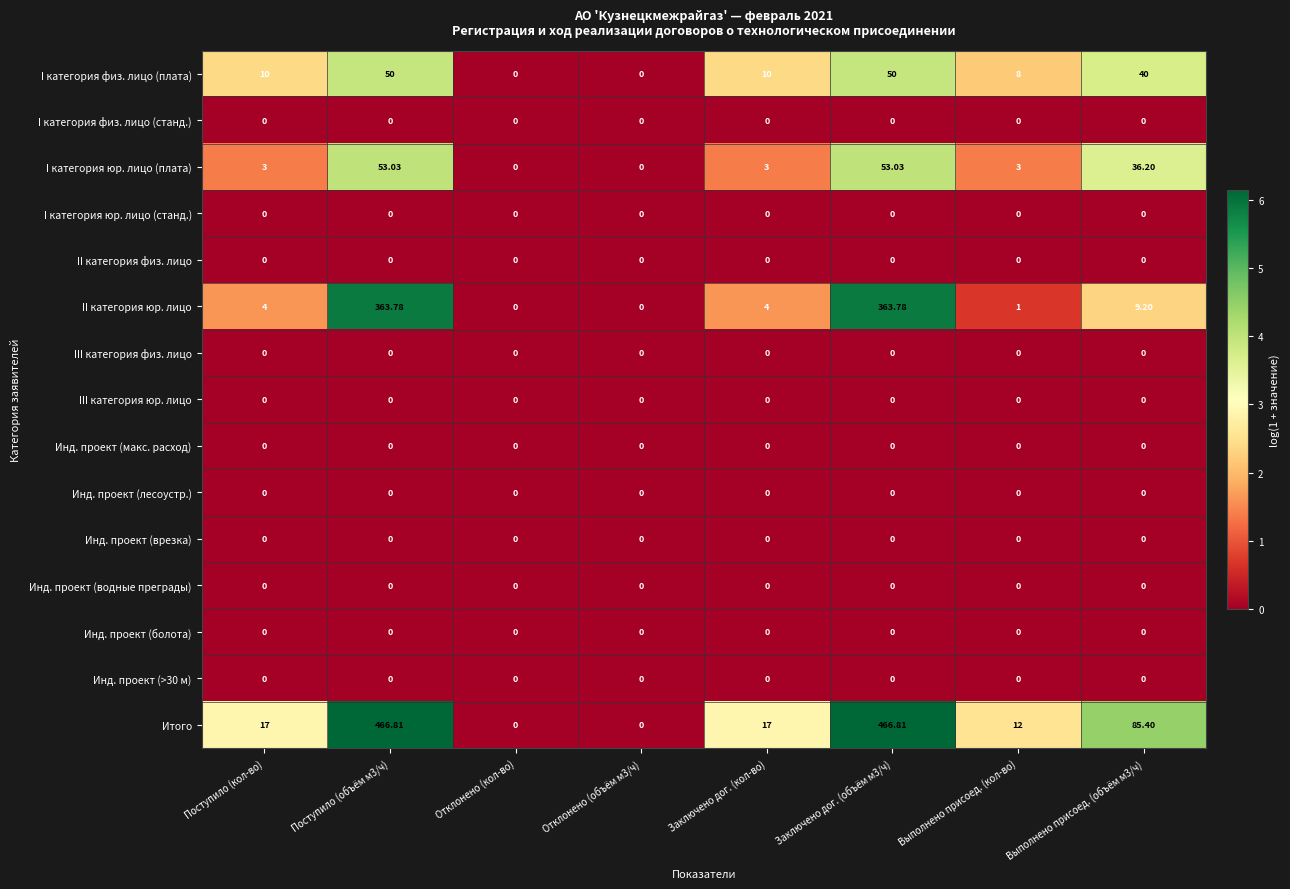

Between Отклонено (объём м3/ч) and Выполнено присоед. (объём м3/ч), which series saw the biggest shift?

Итого